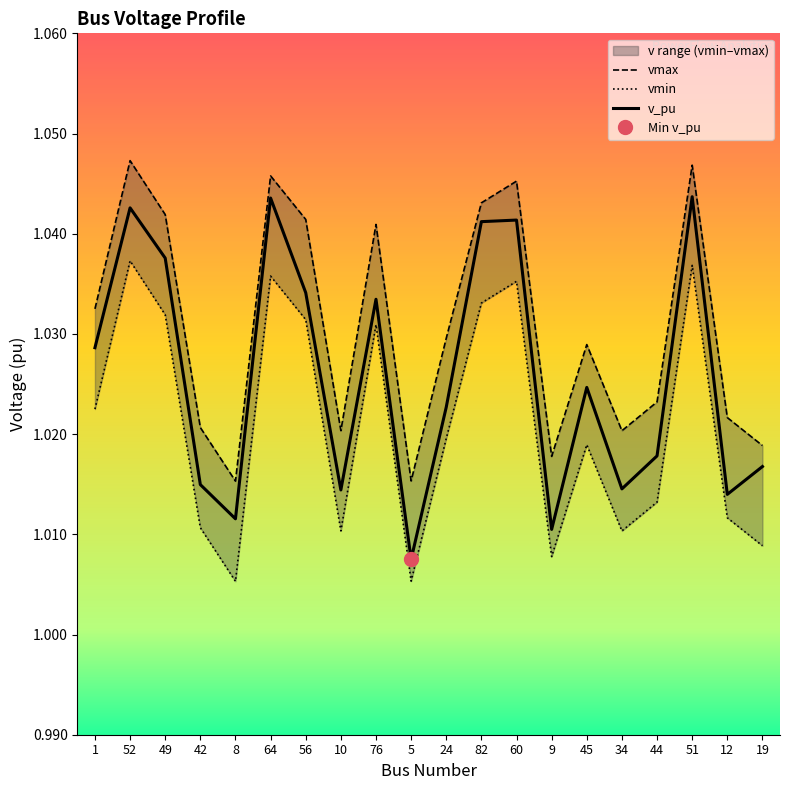

Reading left to right, what are all the values shown in this chart?

vmax: 1.0	1.0	1.0	1.0	1.0	1.0	1.0	1.0	1.0	1.0	1.0	1.0	1.0	1.0	1.0	1.0	1.0	1.0	1.0	1.0
vmin: 1.0	1.0	1.0	1.0	1.0	1.0	1.0	1.0	1.0	1.0	1.0	1.0	1.0	1.0	1.0	1.0	1.0	1.0	1.0	1.0
v_pu: 1.0	1.0	1.0	1.0	1.0	1.0	1.0	1.0	1.0	1.0	1.0	1.0	1.0	1.0	1.0	1.0	1.0	1.0	1.0	1.0